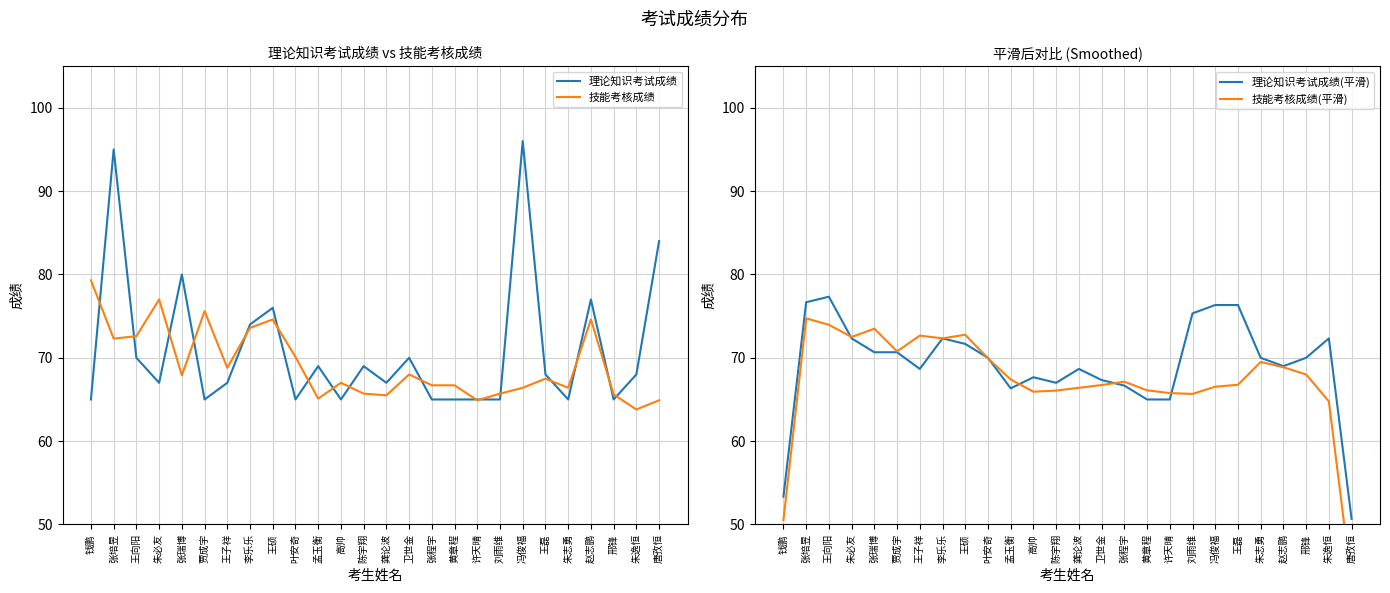

What is the difference between the 技能考核成绩(平滑) values at 黄章程 and 张瑞博?

7.4